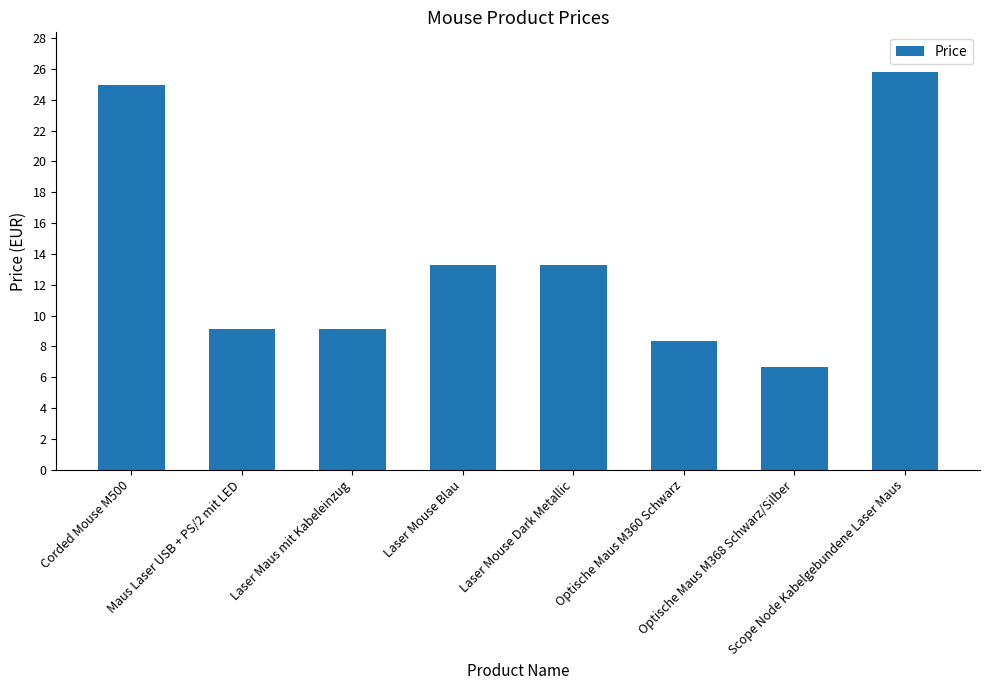

Does the chart contain stacked bars?

No